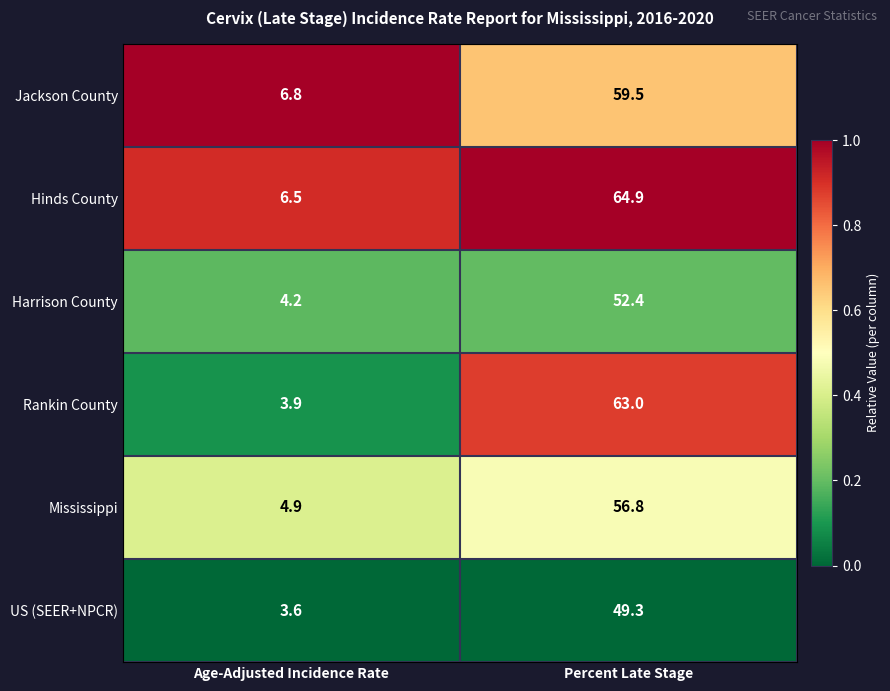

Reading left to right, transcribe all the data shown in this chart.

Jackson County: Age-Adjusted Incidence Rate=6.8	Percent Late Stage=59.5
Hinds County: Age-Adjusted Incidence Rate=6.5	Percent Late Stage=64.9
Harrison County: Age-Adjusted Incidence Rate=4.2	Percent Late Stage=52.4
Rankin County: Age-Adjusted Incidence Rate=3.9	Percent Late Stage=63.0
Mississippi: Age-Adjusted Incidence Rate=4.9	Percent Late Stage=56.8
US (SEER+NPCR): Age-Adjusted Incidence Rate=3.6	Percent Late Stage=49.3